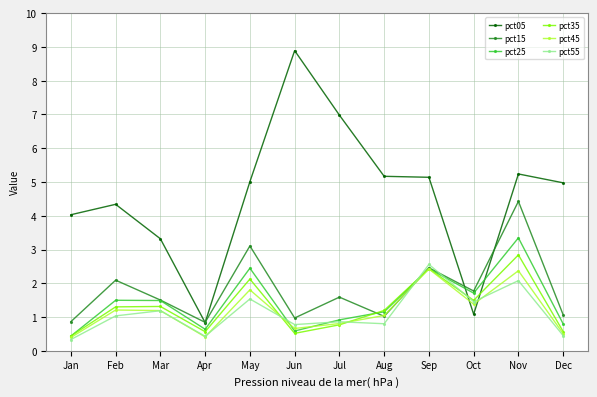

What is the sum of the pct25 values at Oct and Nov?

5.1